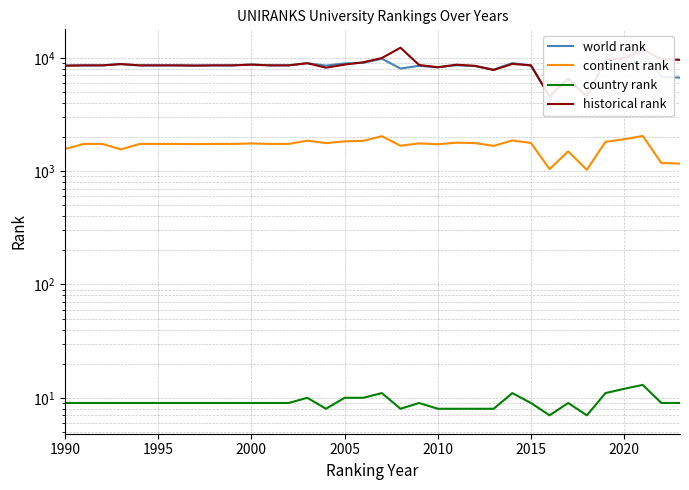

What is the sum of the world rank values at 2005 and 2015?

17479.0